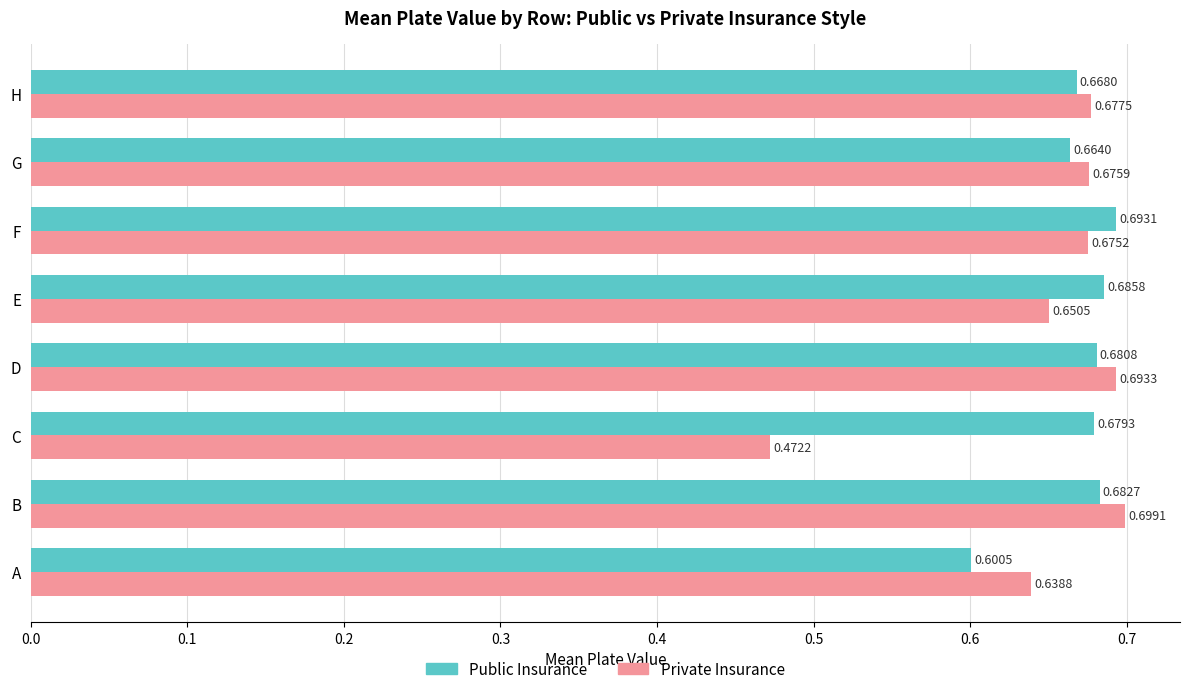

Which series has the largest total across all categories?

Public Insurance